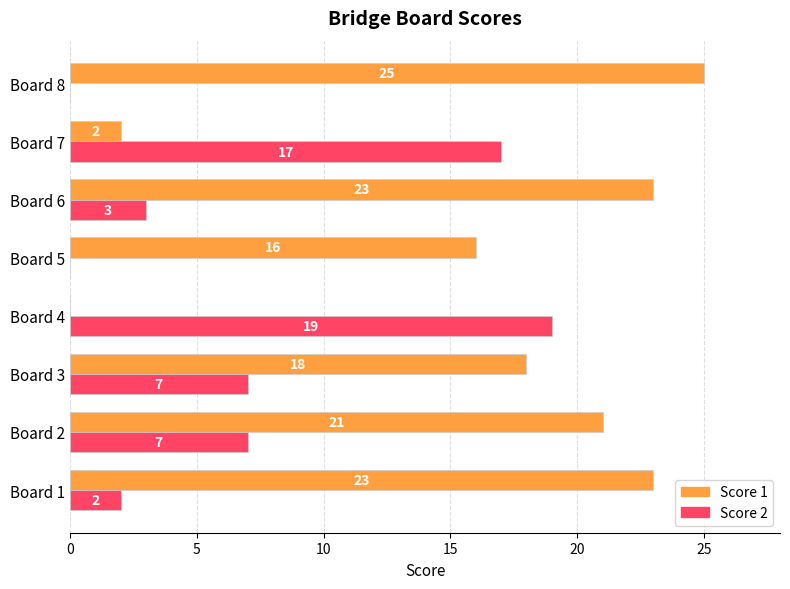

Which series has the largest total across all categories?

Score 1